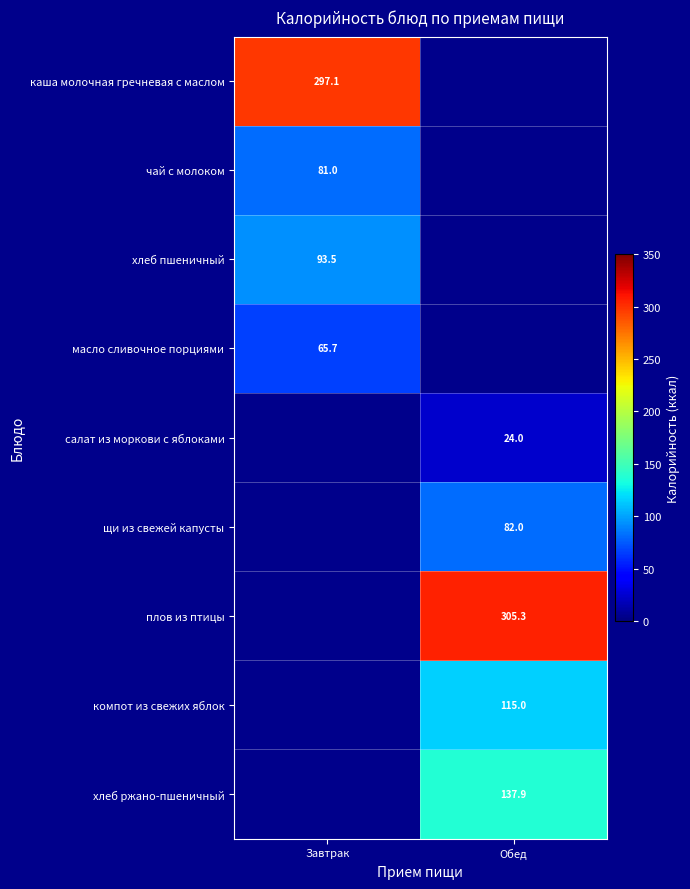

Count the number of categories in the chart.

2